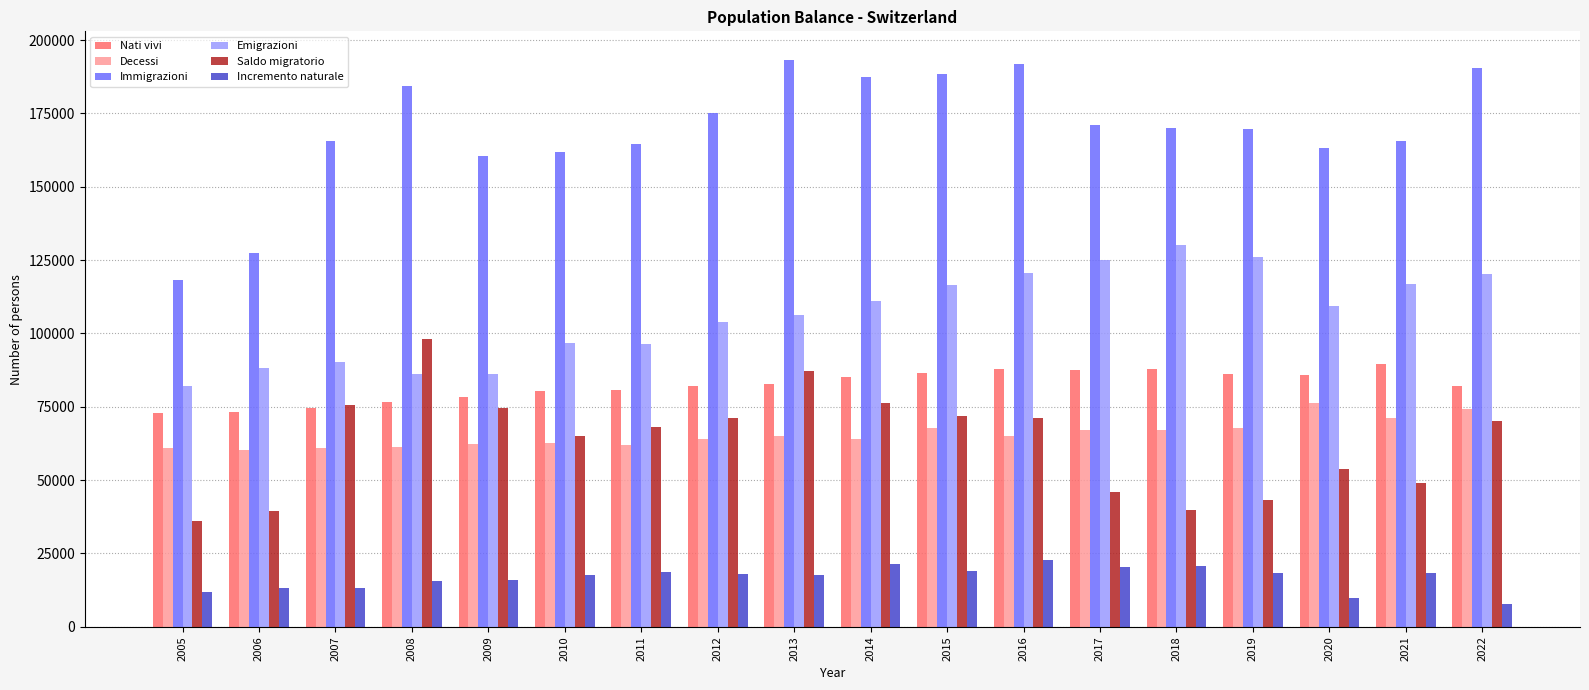

How many bars are there in each group?

6